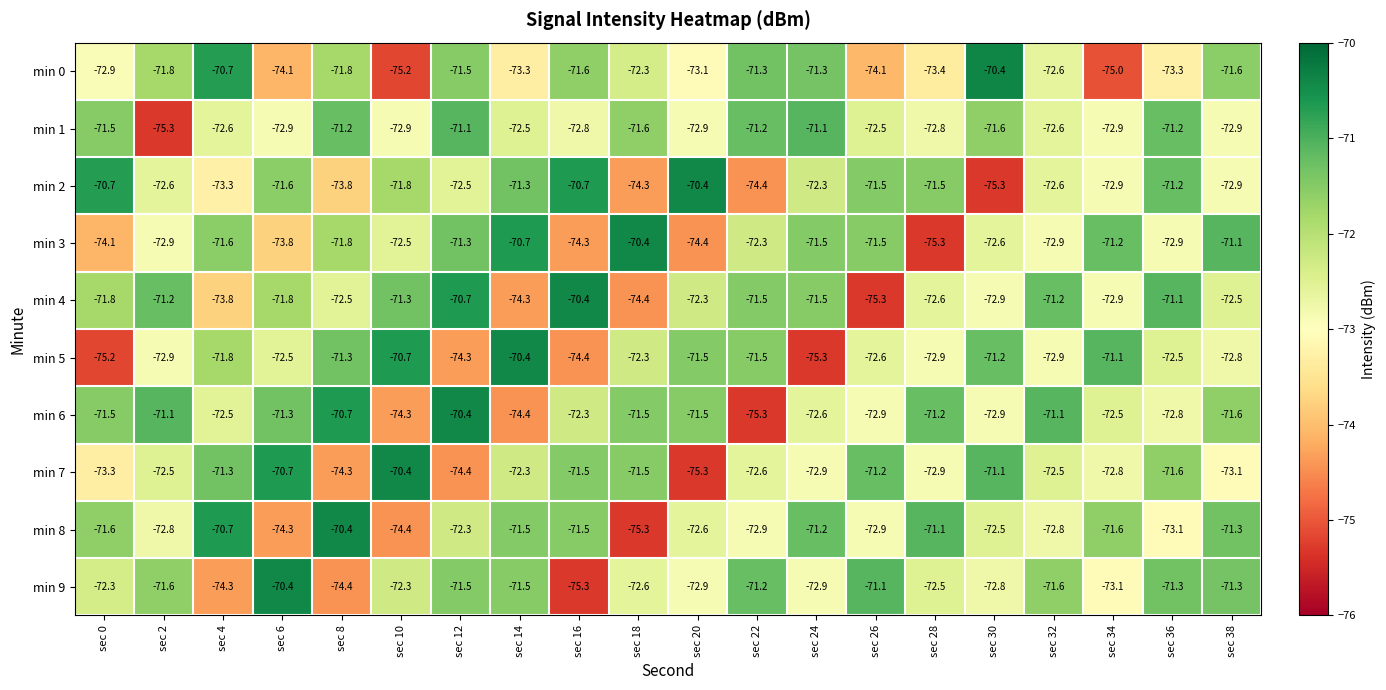

What is the minimum value shown in the chart?

-75.3